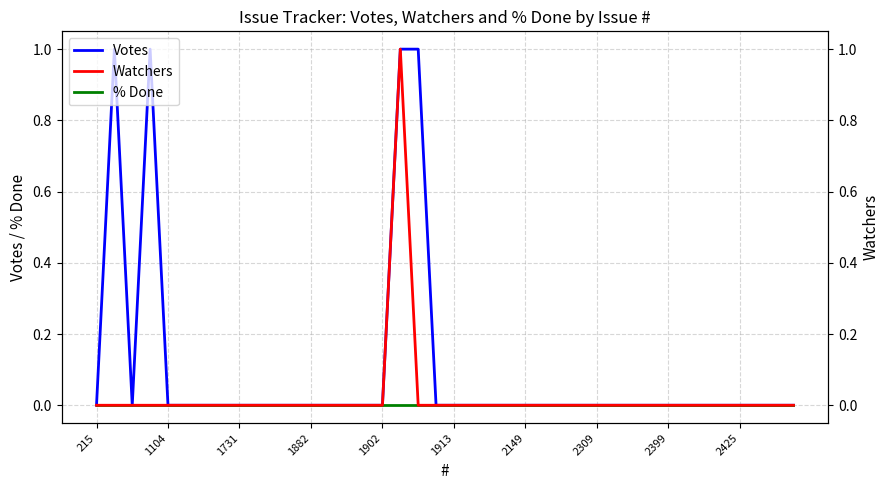

The value of Watchers at 2425 is 0. True or false?

False